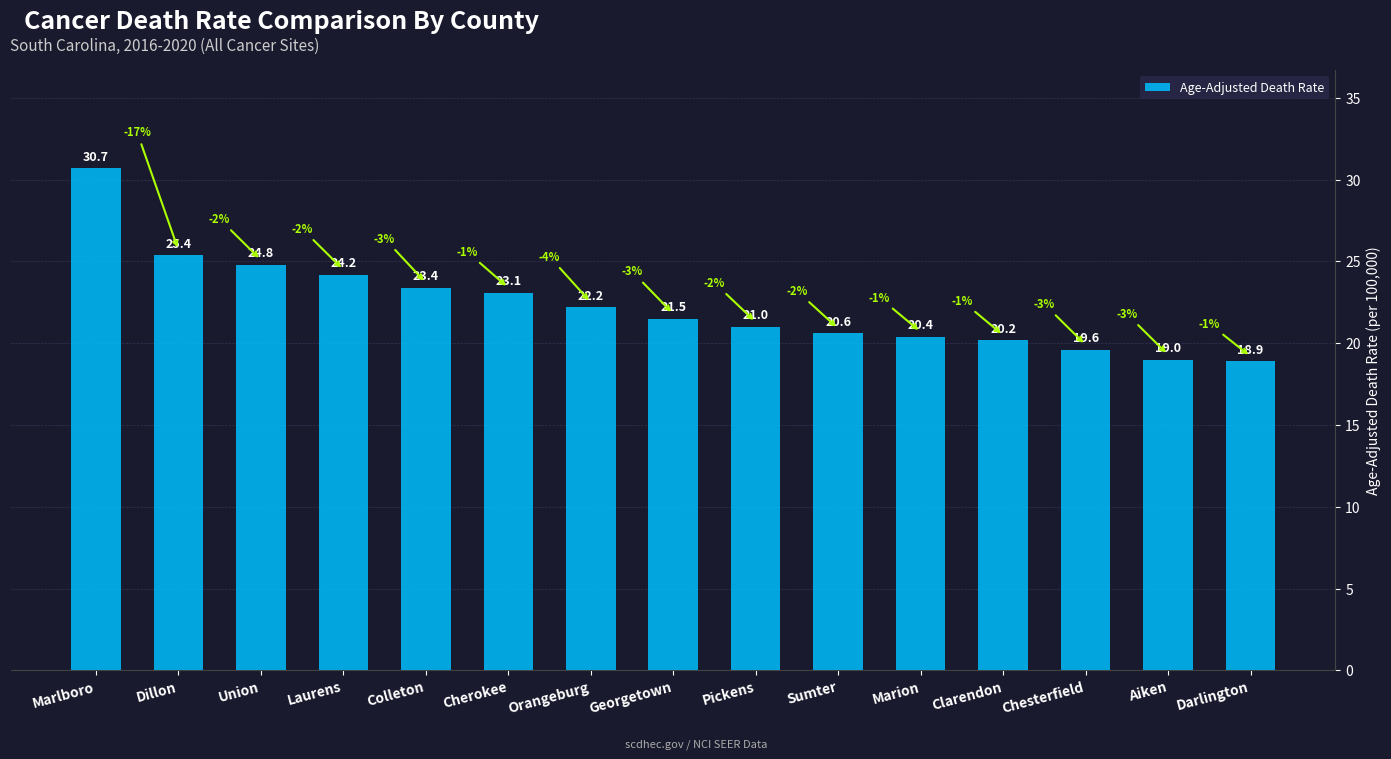

True or false: the data shows 32.2 at Sumter.

False